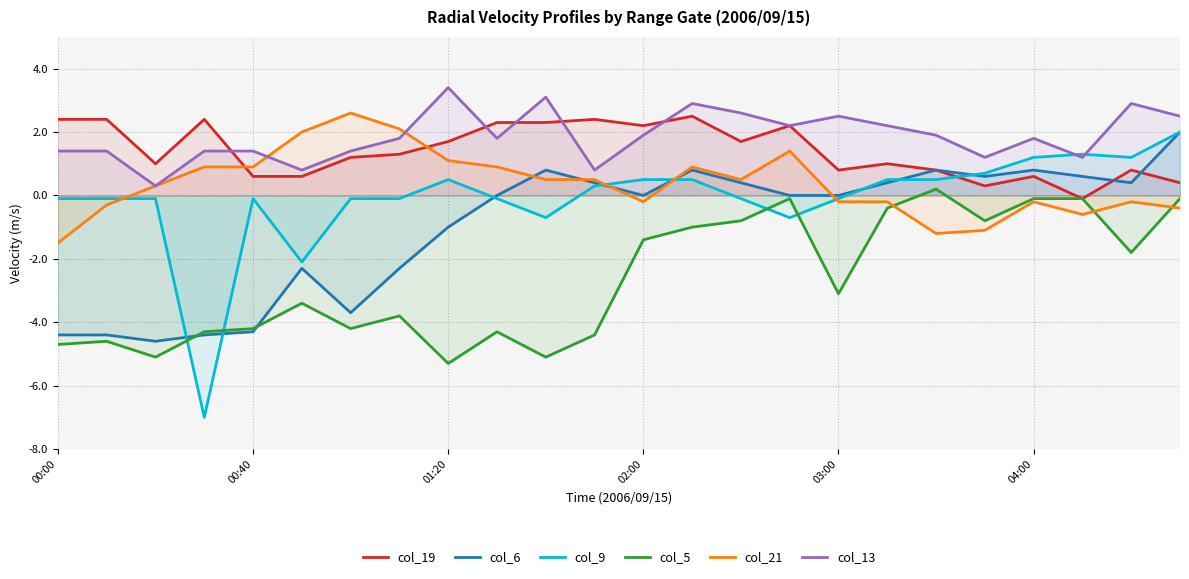

How many distinct data groups are displayed?

6